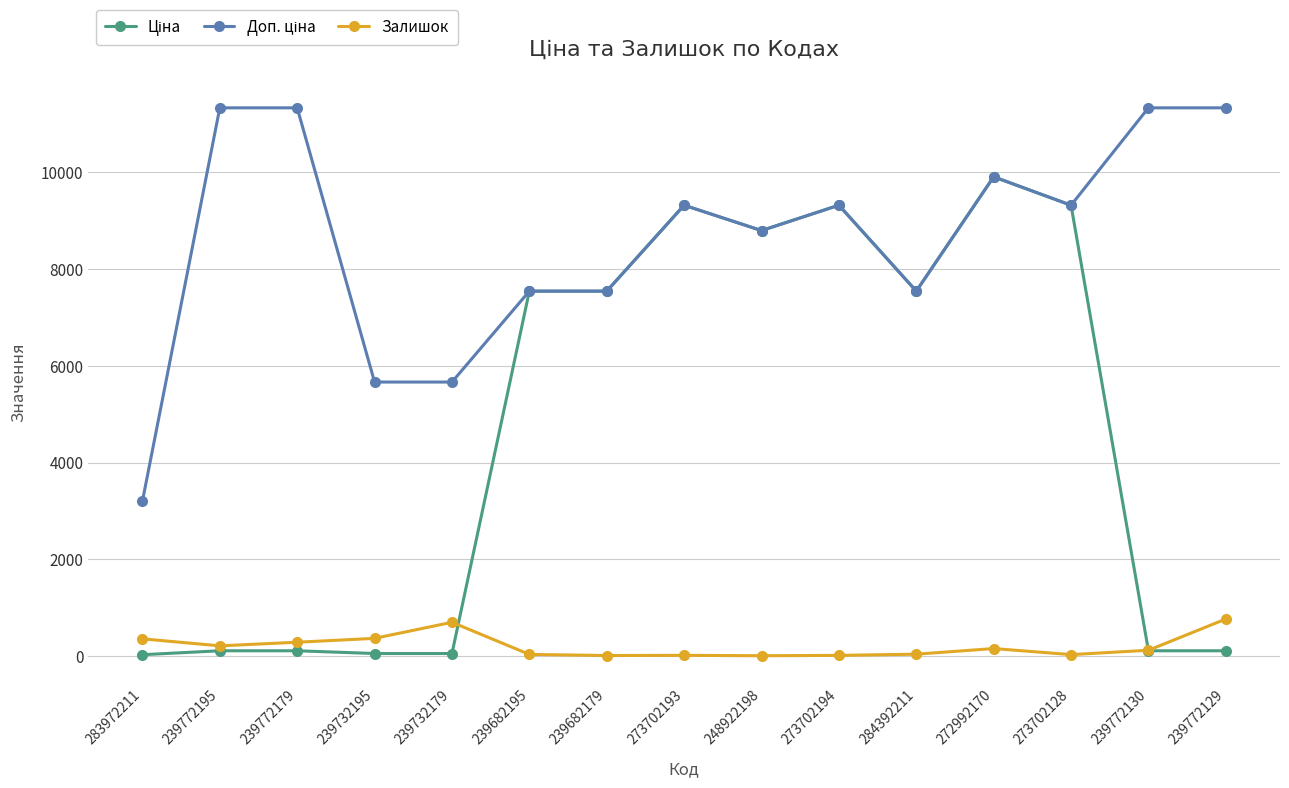

The value of Залишок at 239772179 is 290.0. True or false?

True